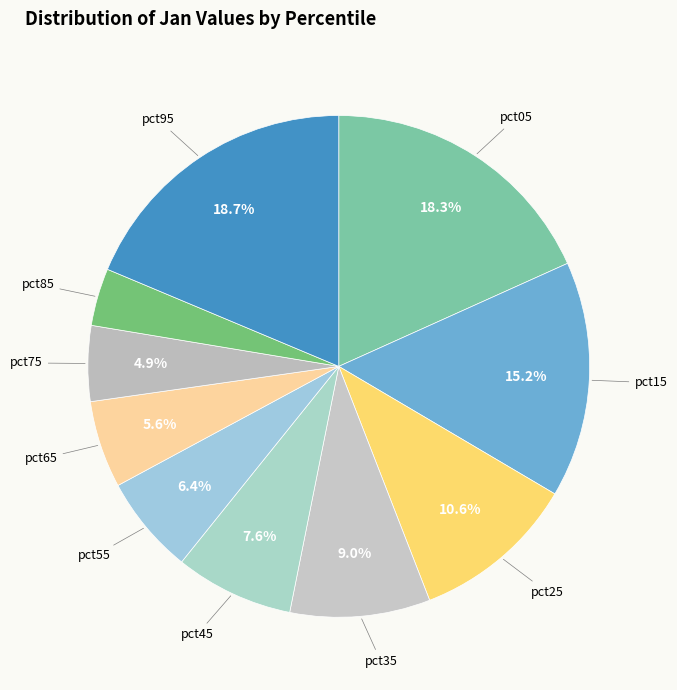

How many segments does this pie chart have?

10